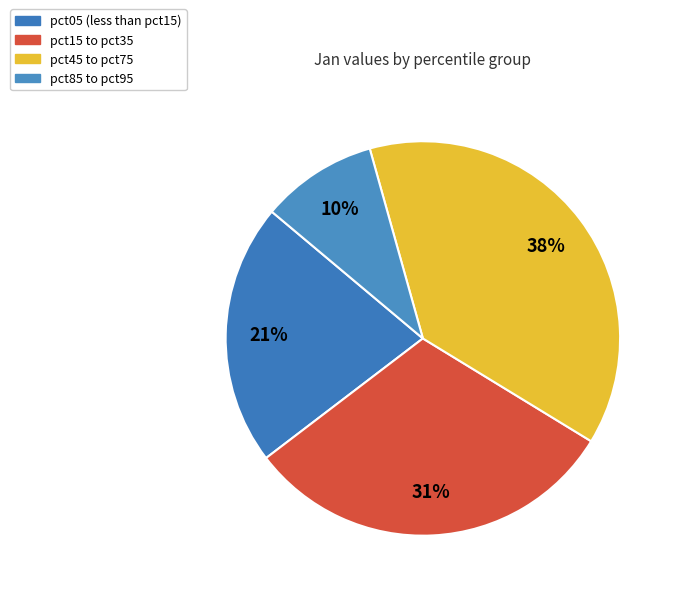

Is there any slice that represents more than half of the pie?

No